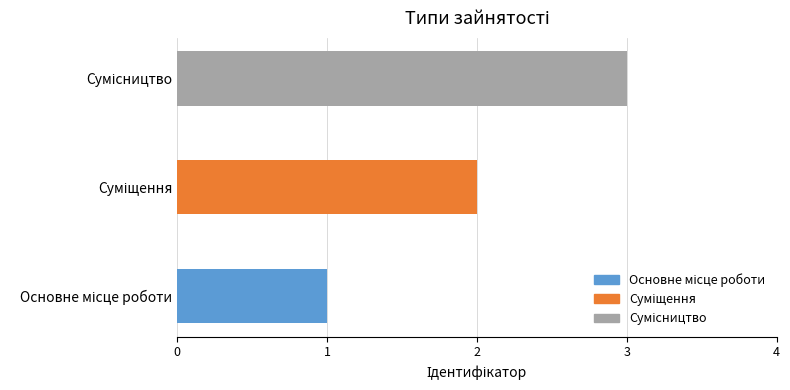

What is the sum of all values?

6